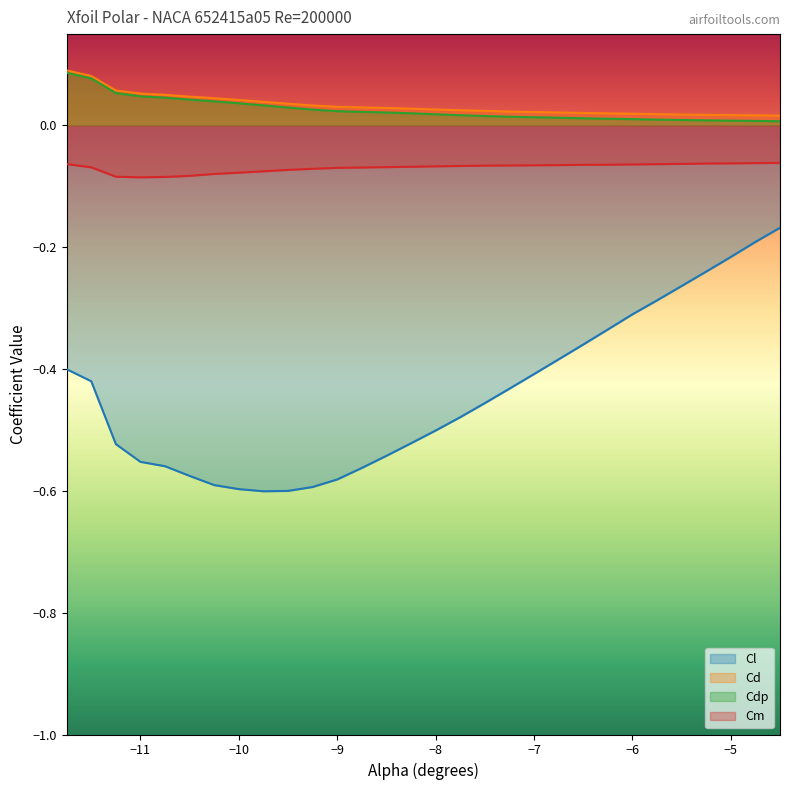

At which category is the sum across all series the highest?

-4.5